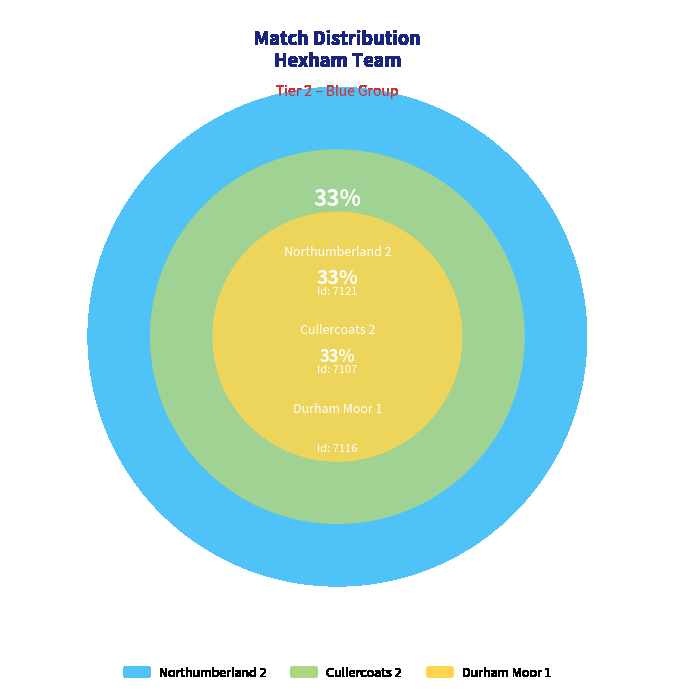

What portion of the pie excludes Northumberland 2?

66.6%